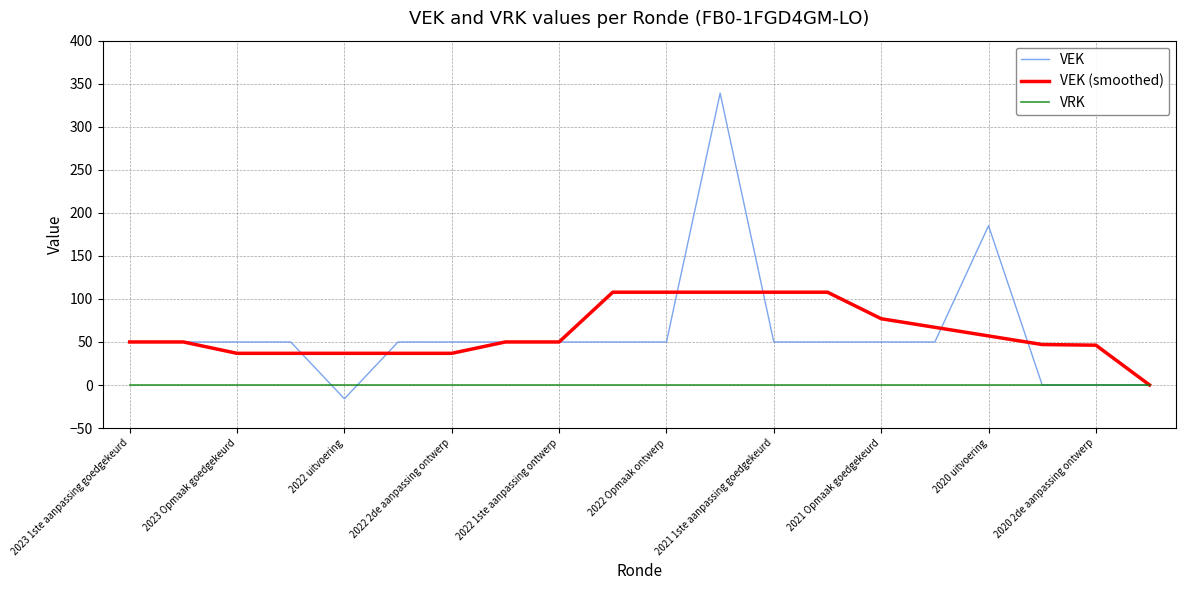

How many series are shown in this chart?

3